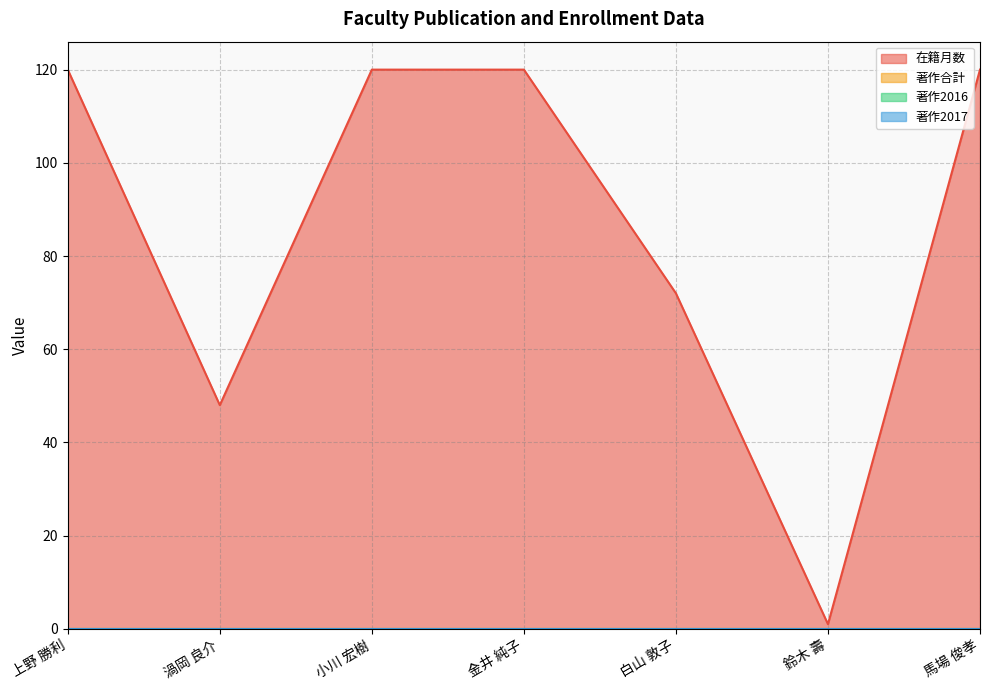

Reading left to right, transcribe all the data shown in this chart.

在籍月数: 上野 勝利=120	渦岡 良介=48	小川 宏樹=120	金井 純子=120	白山 敦子=72	鈴木 壽=1	馬場 俊孝=120
著作合計: 上野 勝利=0	渦岡 良介=0	小川 宏樹=0	金井 純子=0	白山 敦子=0	鈴木 壽=0	馬場 俊孝=0
著作2016: 上野 勝利=0	渦岡 良介=0	小川 宏樹=0	金井 純子=0	白山 敦子=0	鈴木 壽=0	馬場 俊孝=0
著作2017: 上野 勝利=0	渦岡 良介=0	小川 宏樹=0	金井 純子=0	白山 敦子=0	鈴木 壽=0	馬場 俊孝=0